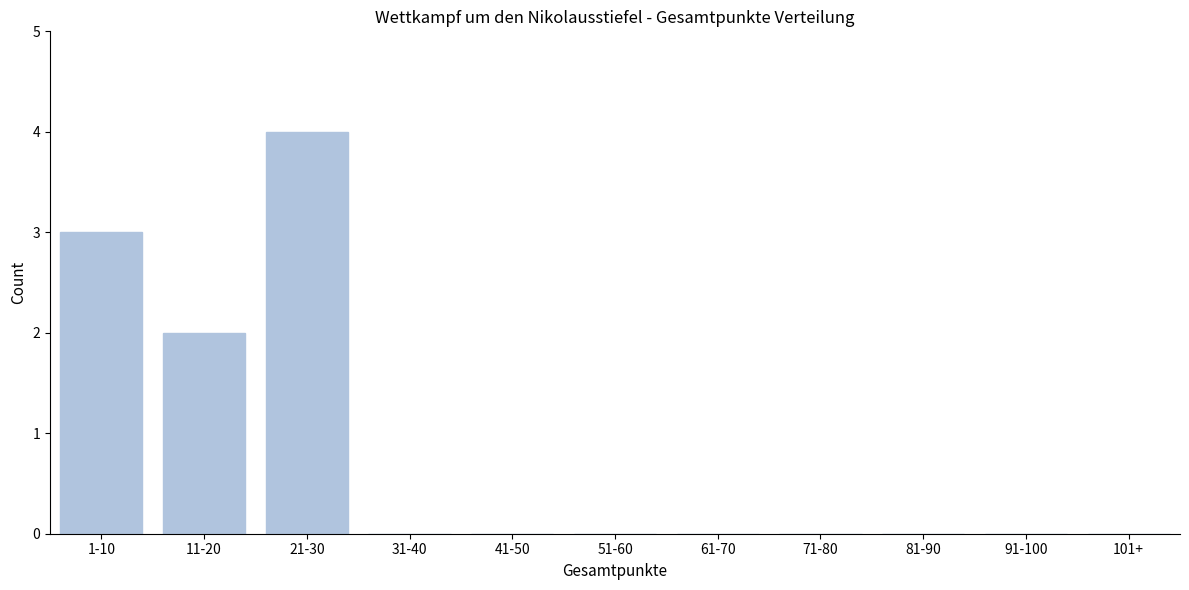

Reading left to right, transcribe all the data shown in this chart.

1-10=3	11-20=2	21-30=4	31-40=0	41-50=0	51-60=0	61-70=0	71-80=0	81-90=0	91-100=0	101+=0